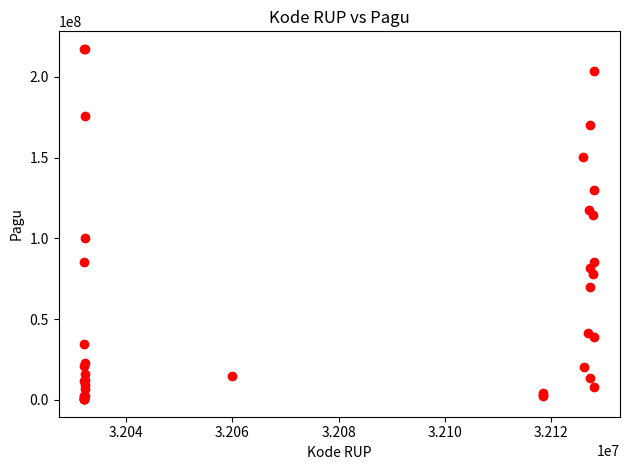

What Y value in the scatter plot is closest to 108830000?

114296000